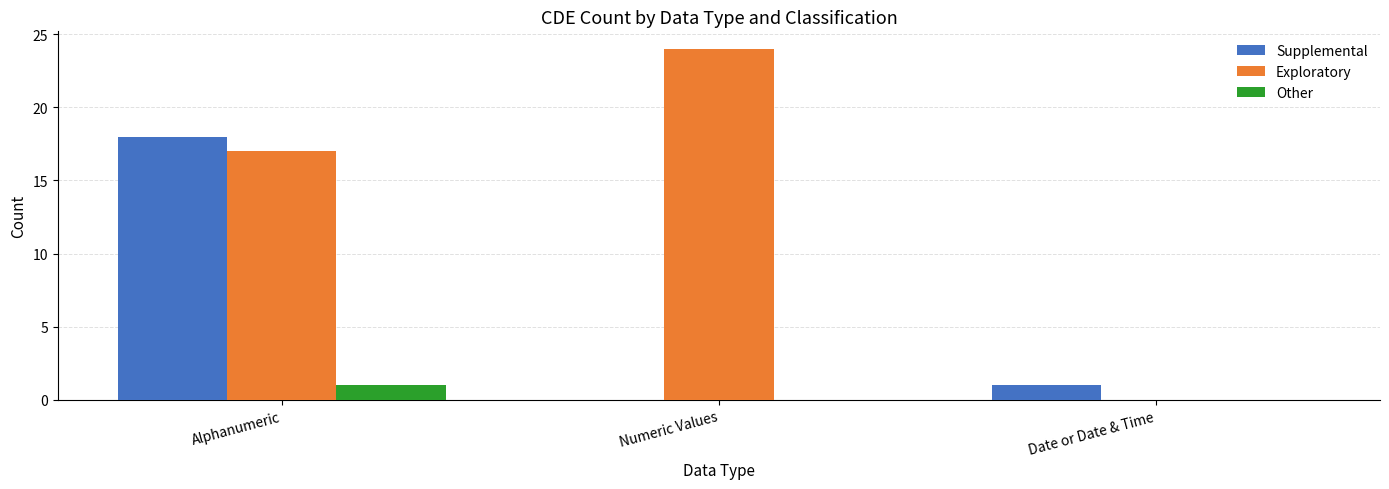

What are all the series names shown in the legend?

Supplemental, Exploratory, Other